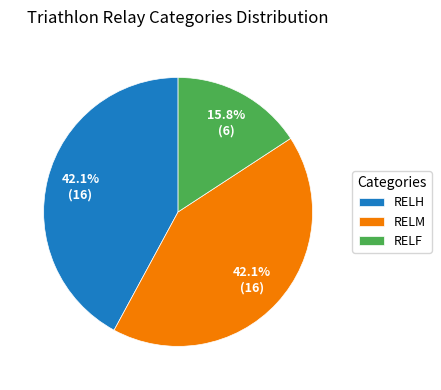

Count the number of slices in the pie.

3